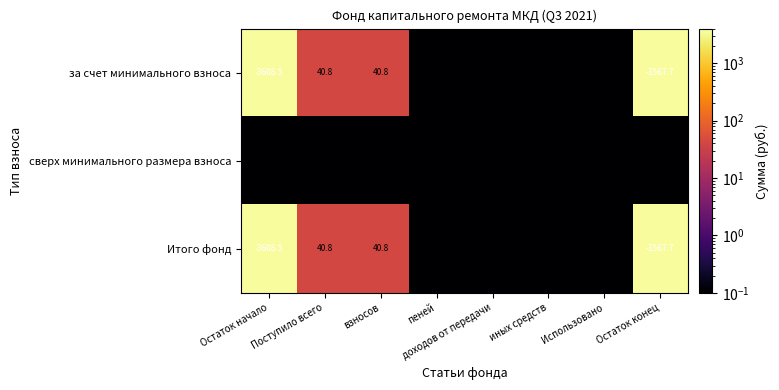

Which label corresponds to the smallest value in the chart?

Остаток начало